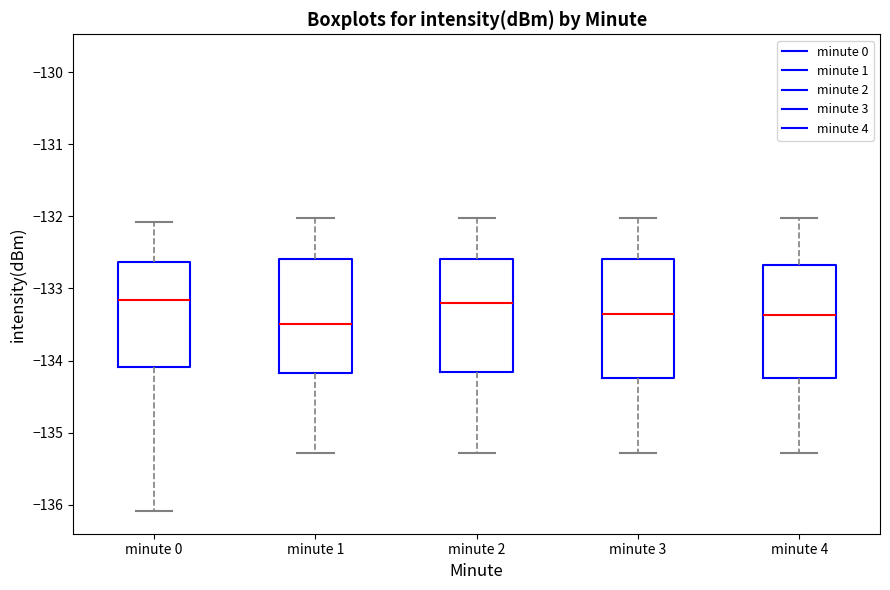

Reading left to right, read every box against the y-axis: the position of its median line, the range the box covers, and the ends of its whiskers. The values are not printed on the chart, so give them approximately, as read against the axis.

minute 0: median -133.2, box -134.1 to -132.6, whiskers -136.1 to -132.1
minute 1: median -133.5, box -134.2 to -132.6, whiskers -135.3 to -132.0
minute 2: median -133.2, box -134.2 to -132.6, whiskers -135.3 to -132.0
minute 3: median -133.4, box -134.2 to -132.6, whiskers -135.3 to -132.0
minute 4: median -133.4, box -134.2 to -132.7, whiskers -135.3 to -132.0